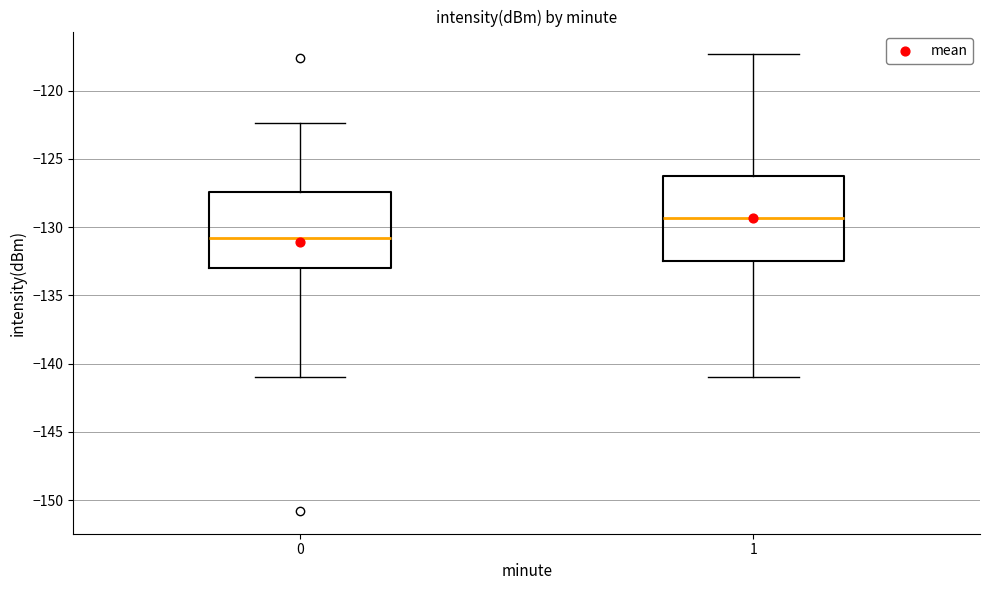

Which box's median line is the highest?

1